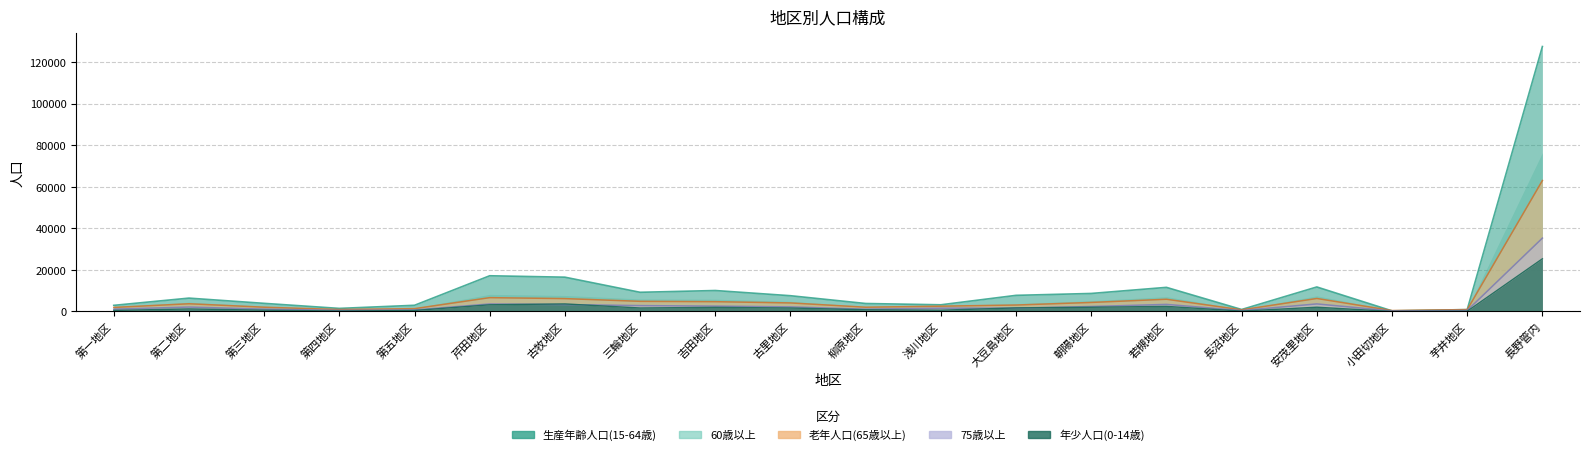

What is the difference between the highest and lowest values at 朝陽地区?

6642